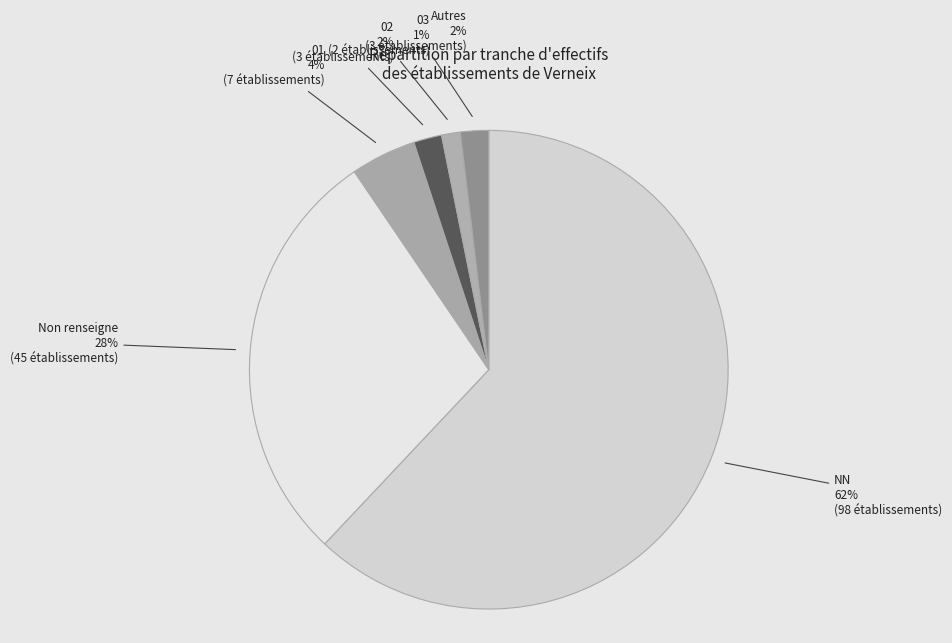

What is the largest slice in the pie chart?

NN